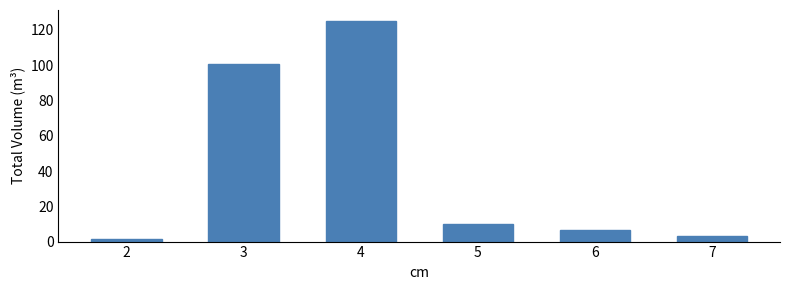

What is the difference between the values at 2 and 6?

5.5